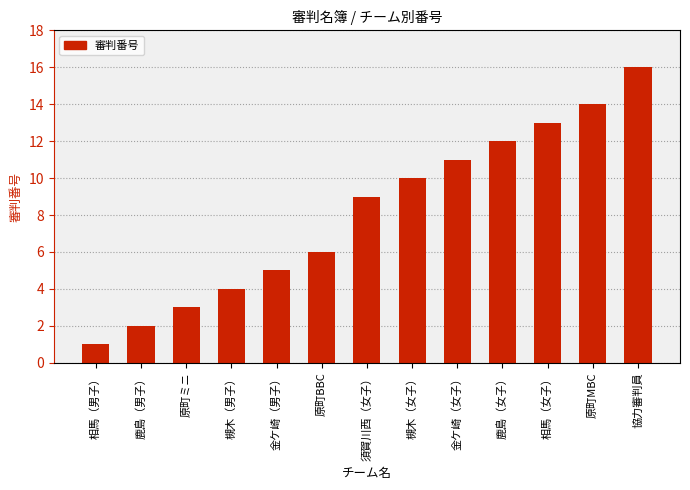

The value at 鹿島（女子） is 12. True or false?

True